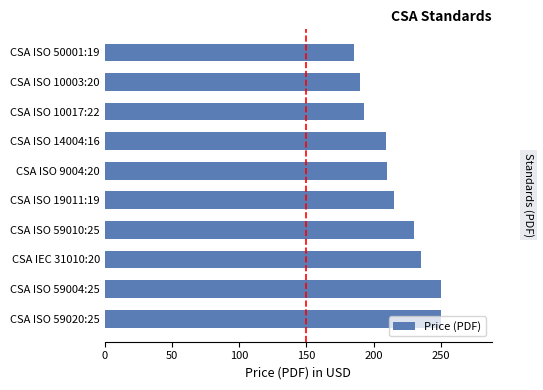

What is the average value?

217